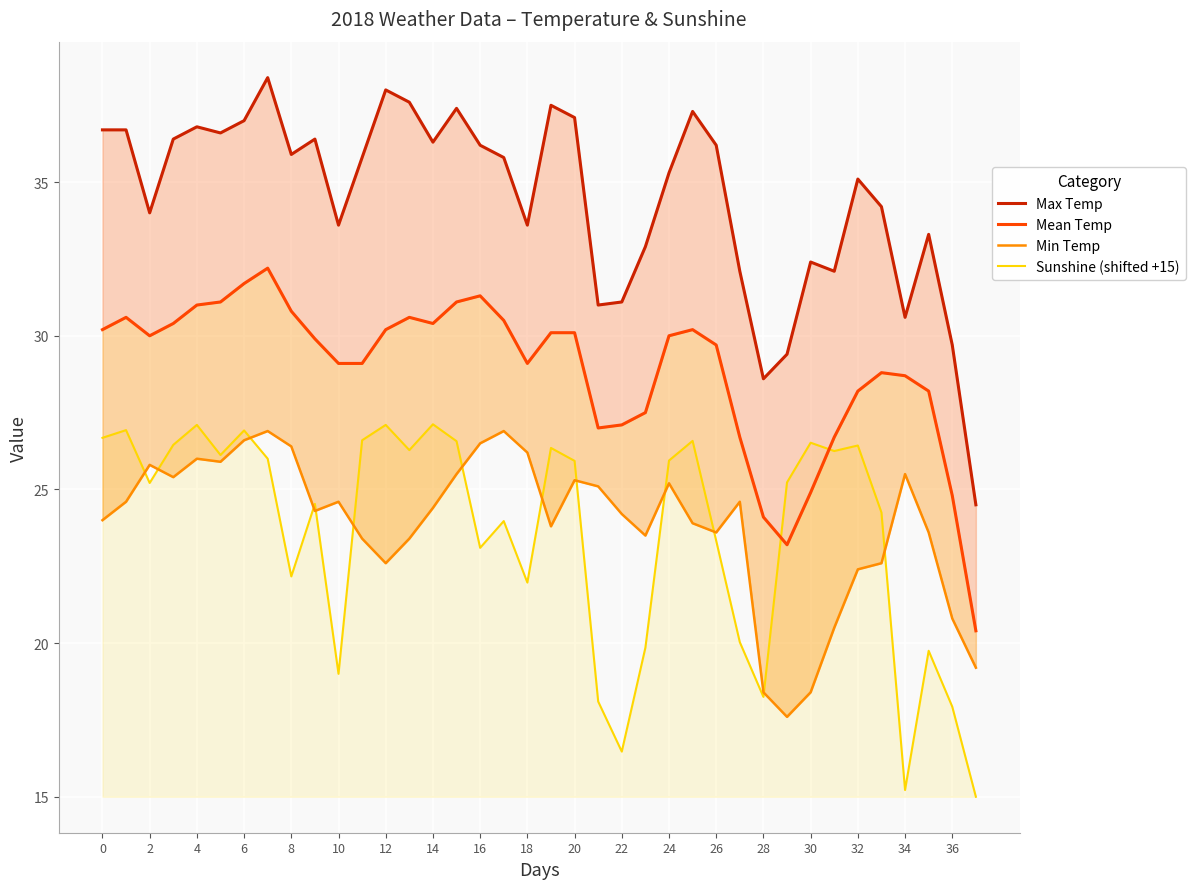

What is the maximum value for Sunshine (shifted +15)?

27.1